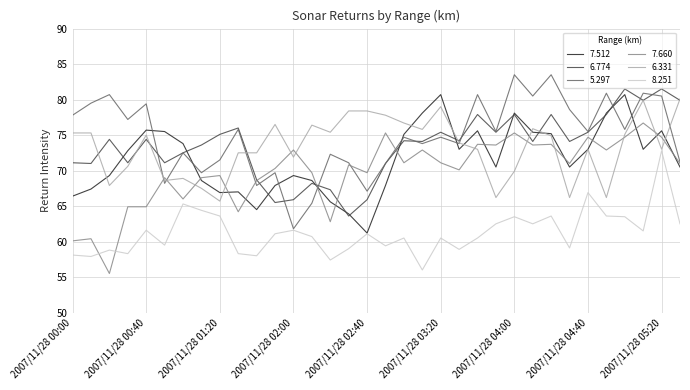

What is the smallest value displayed?

55.5